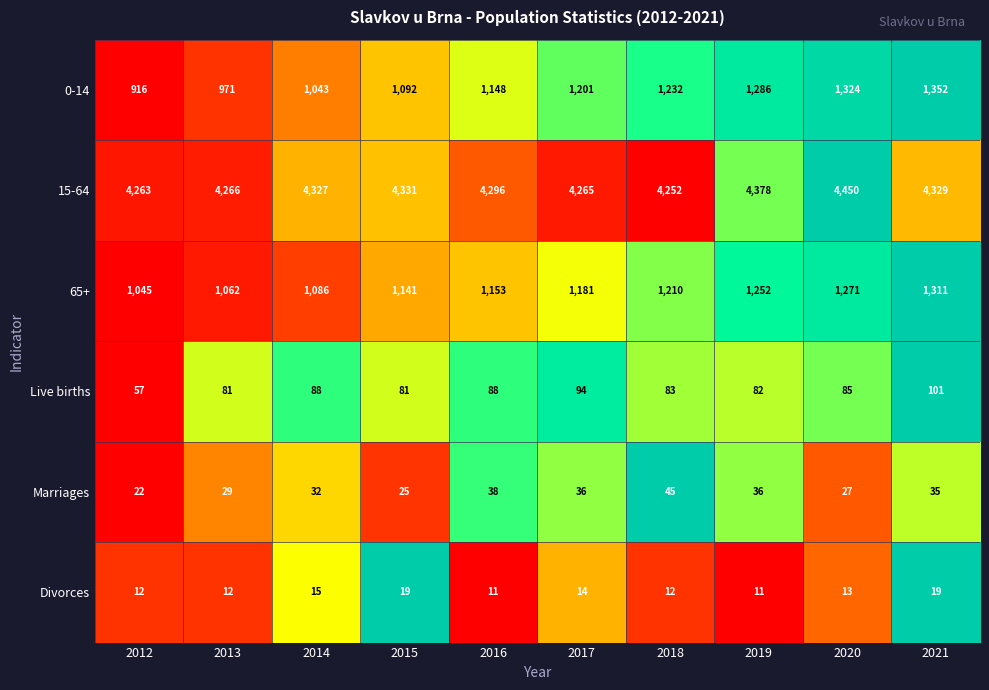

True or false: 65+ has a value of 1252 at 2019.

True